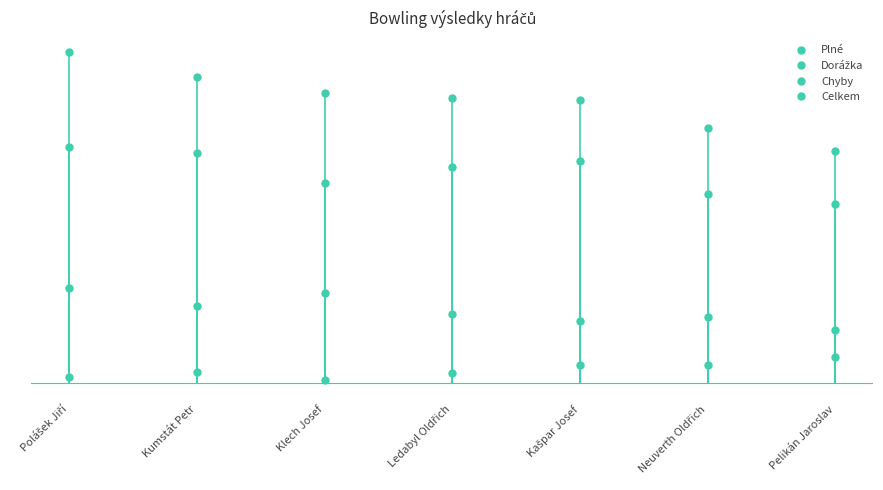

Does the chart have visible grid lines?

No